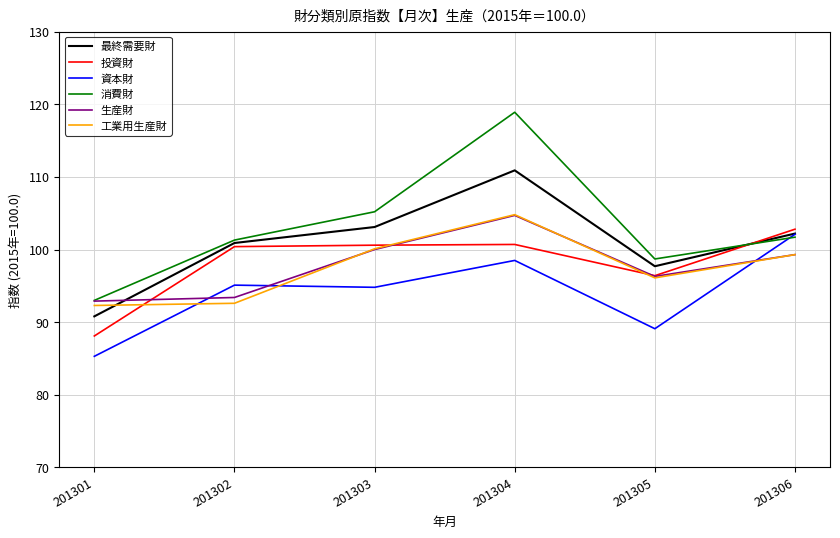

In 生産財, how many points are lower than both neighbors (excluding endpoints)?

1